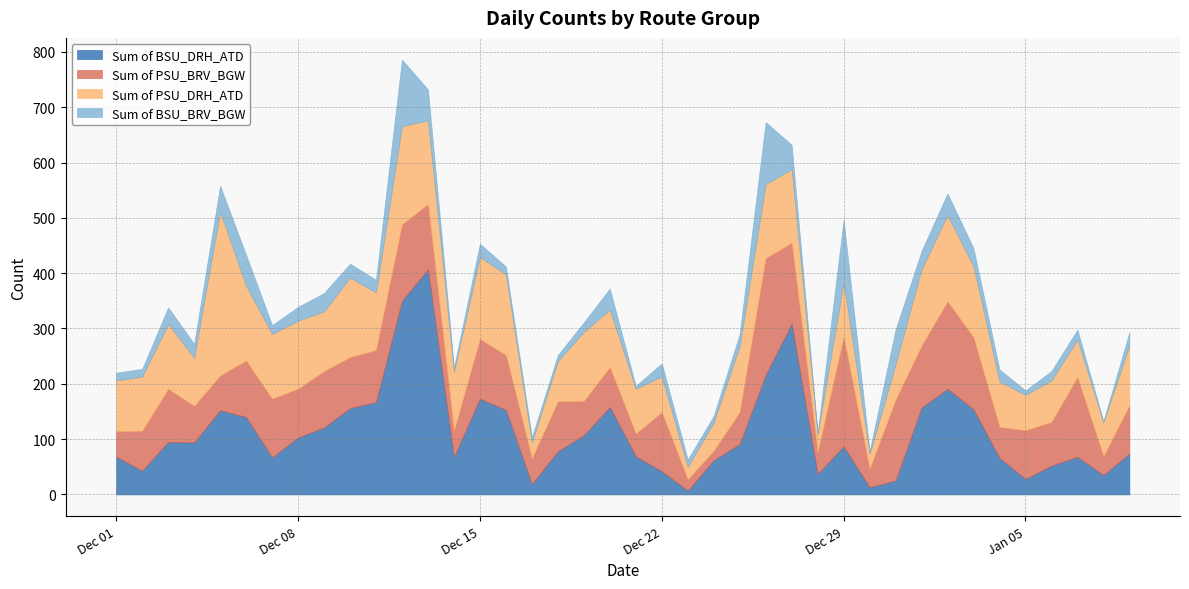

Rank the categories by Sum of PSU_DRH_ATD value from lowest to highest.

2015-12-23, 2015-12-30, 2015-12-17, 2015-12-28, 2015-12-24, 2016-01-08, 2015-12-22, 2015-12-31, 2016-01-05, 2016-01-07, 2015-12-18, 2016-01-06, 2015-12-21, 2016-01-04, 2015-12-04, 2015-12-01, 2015-12-02, 2015-12-29, 2015-12-11, 2015-12-20, 2015-12-14, 2015-12-09, 2016-01-09, 2015-12-03, 2015-12-07, 2015-12-25, 2015-12-08, 2015-12-19, 2016-01-03, 2015-12-27, 2015-12-26, 2015-12-06, 2016-01-01, 2015-12-10, 2015-12-16, 2015-12-15, 2015-12-13, 2016-01-02, 2015-12-12, 2015-12-05